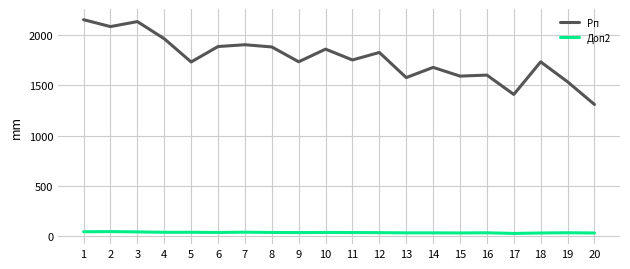

True or false: Рп has a value of 2137.0 at 3.

True